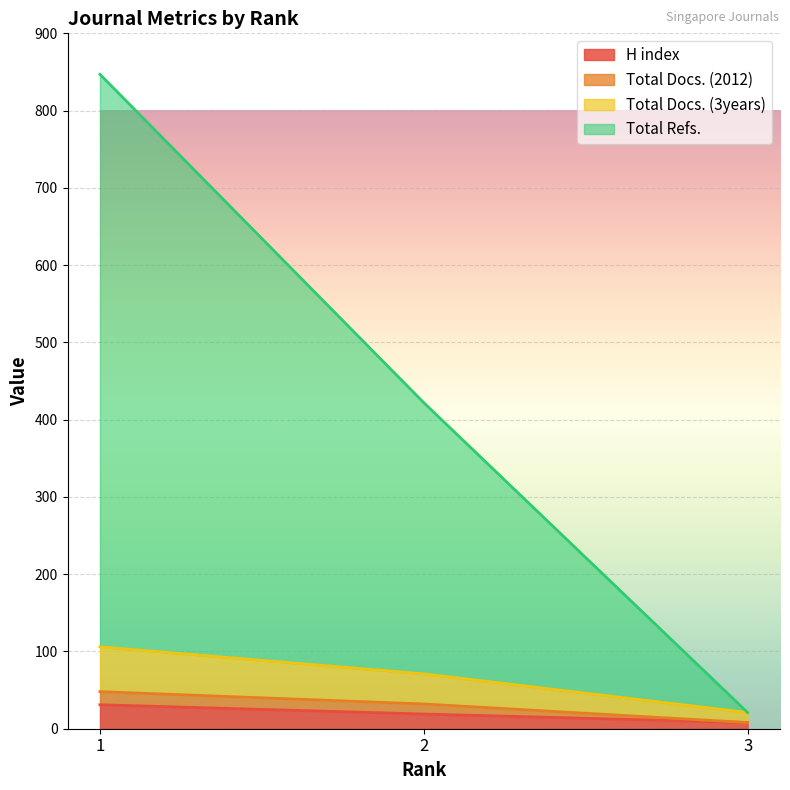

What is the value of the Total Docs. (2012) point at the 1st from the left?

48